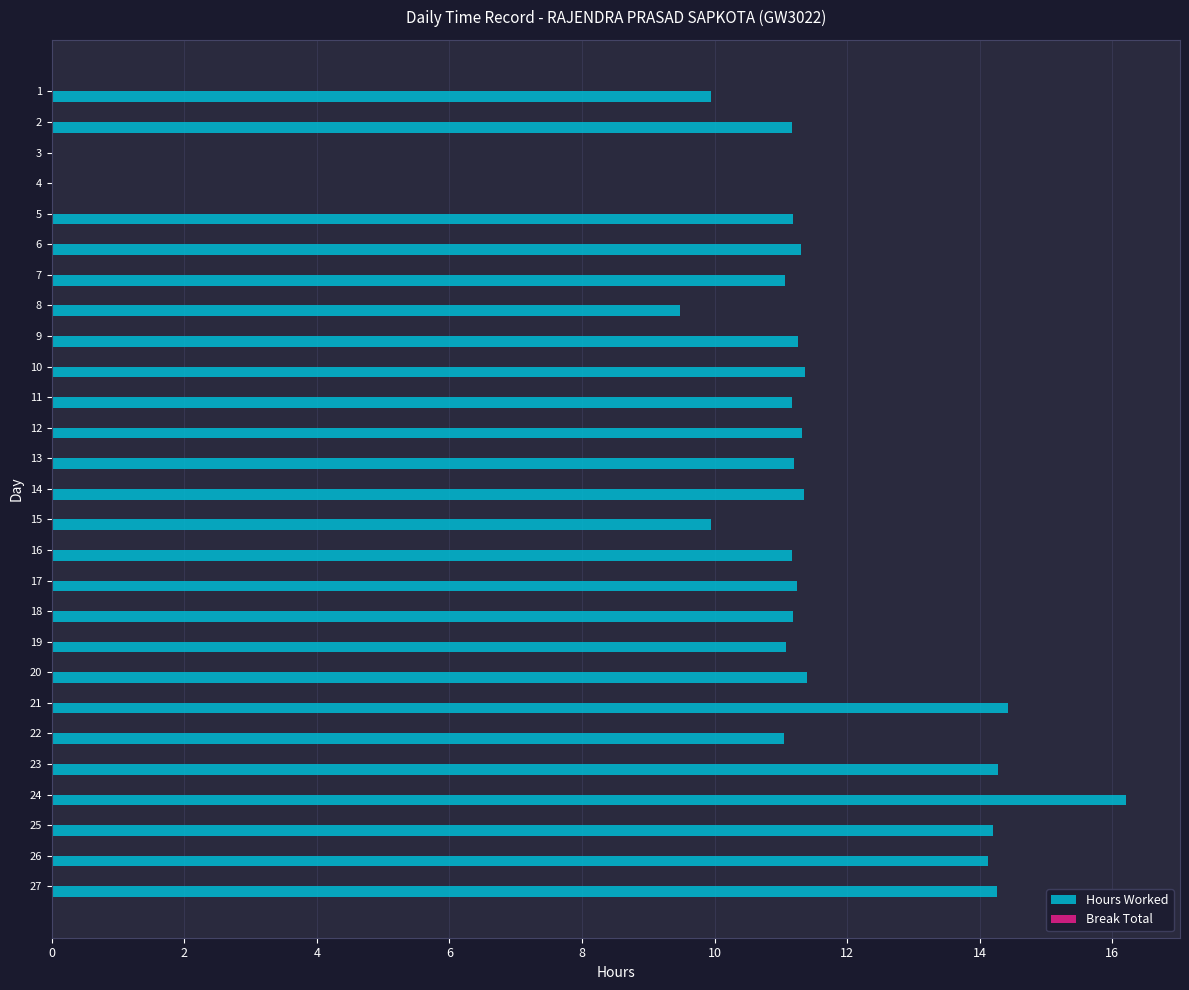

What is the ratio of the value at 11 to the value at 24?

0.7